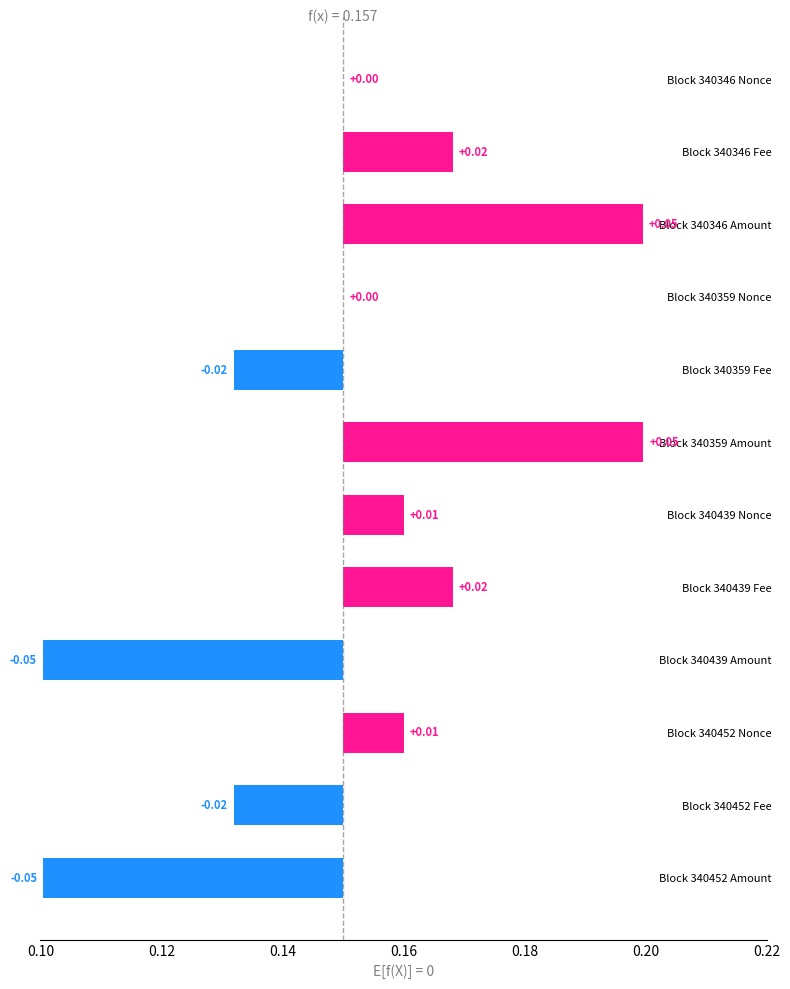

True or false: the data shows -0.0 at Block 340359 Fee.

False